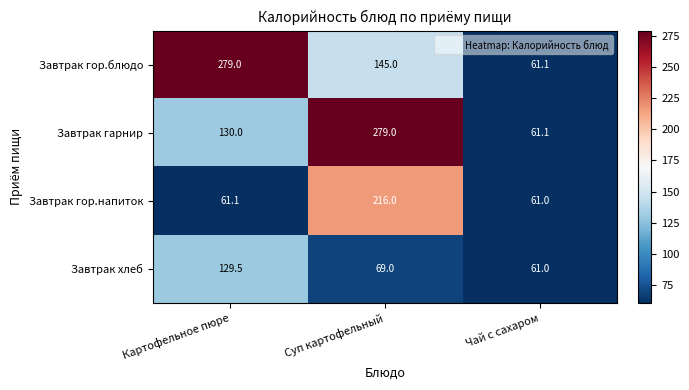

Which label corresponds to the smallest value in the chart?

Чай с сахаром